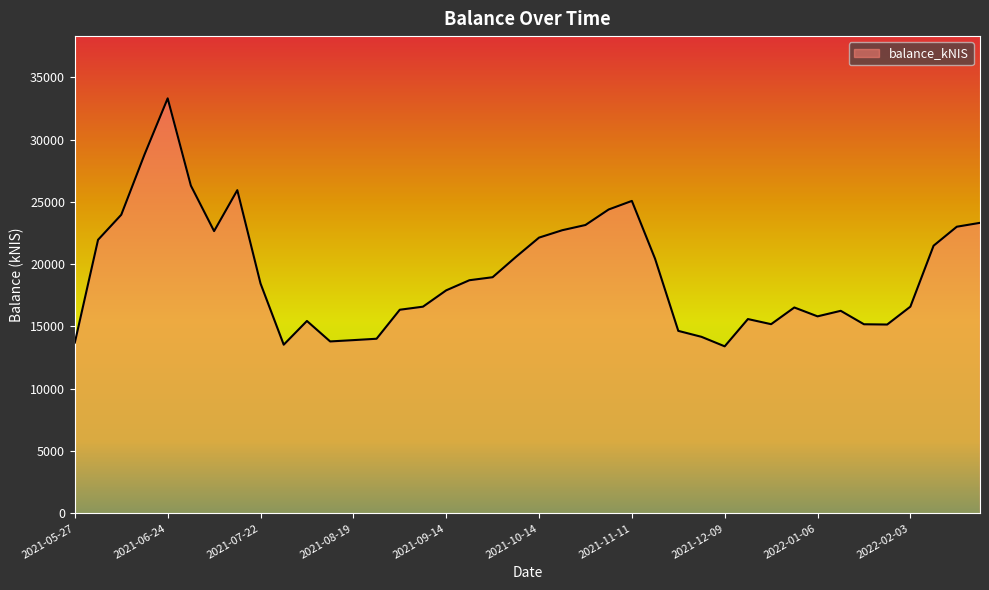

What is the minimum value shown in the chart?

13406.7